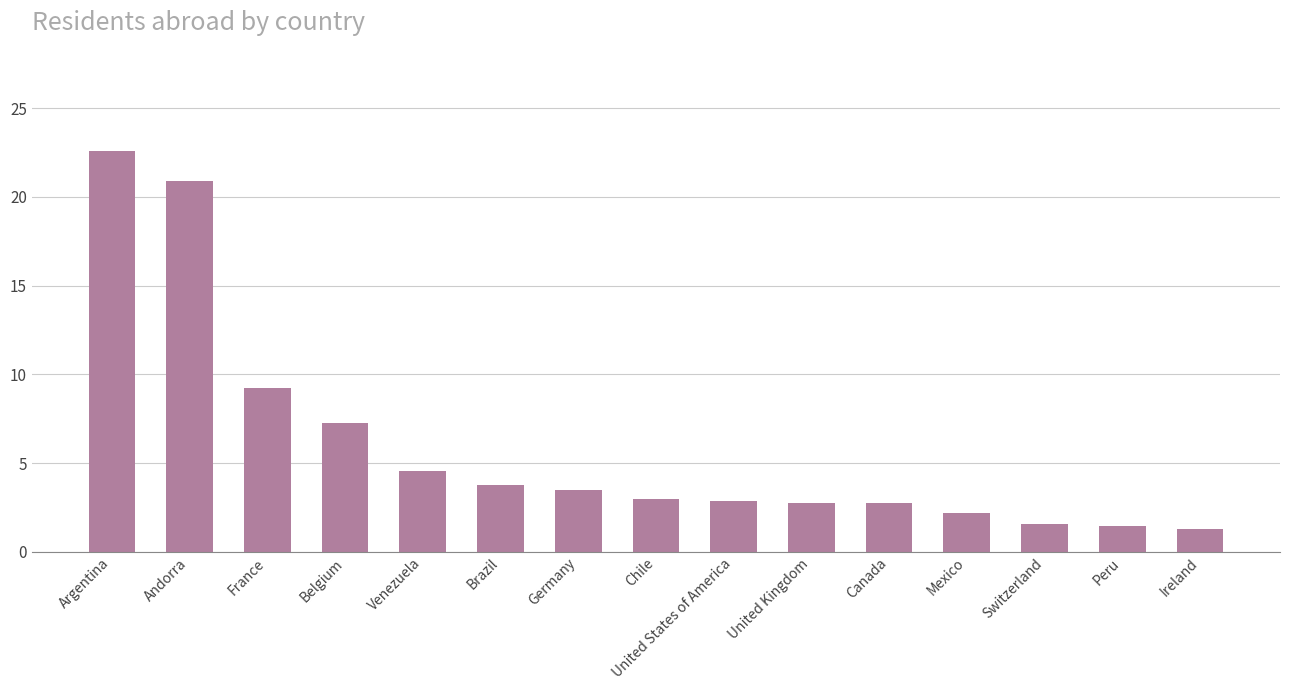

Are the bars horizontal?

No